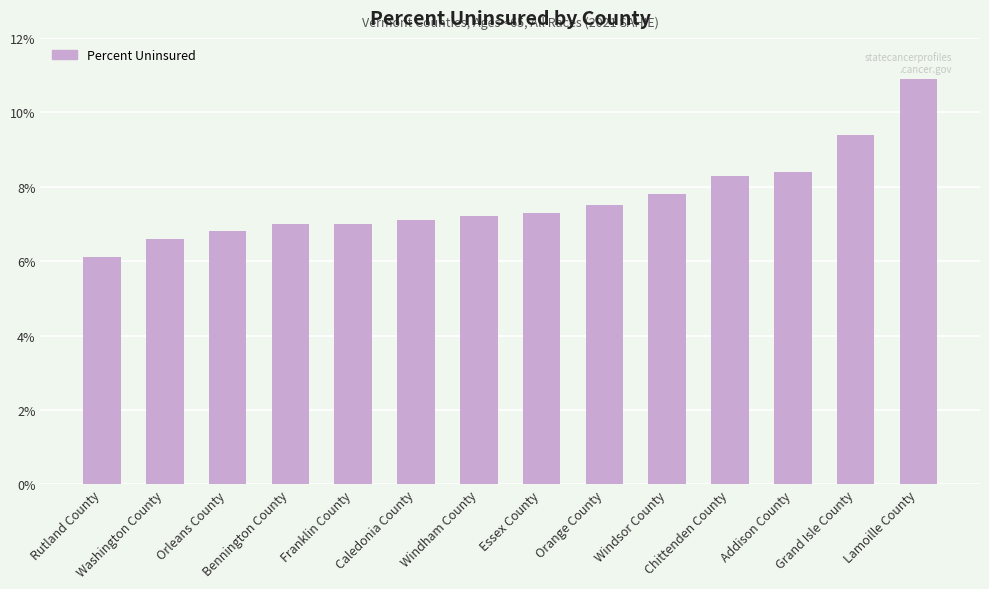

What is the sum of the values at Essex County and Chittenden County?

15.6